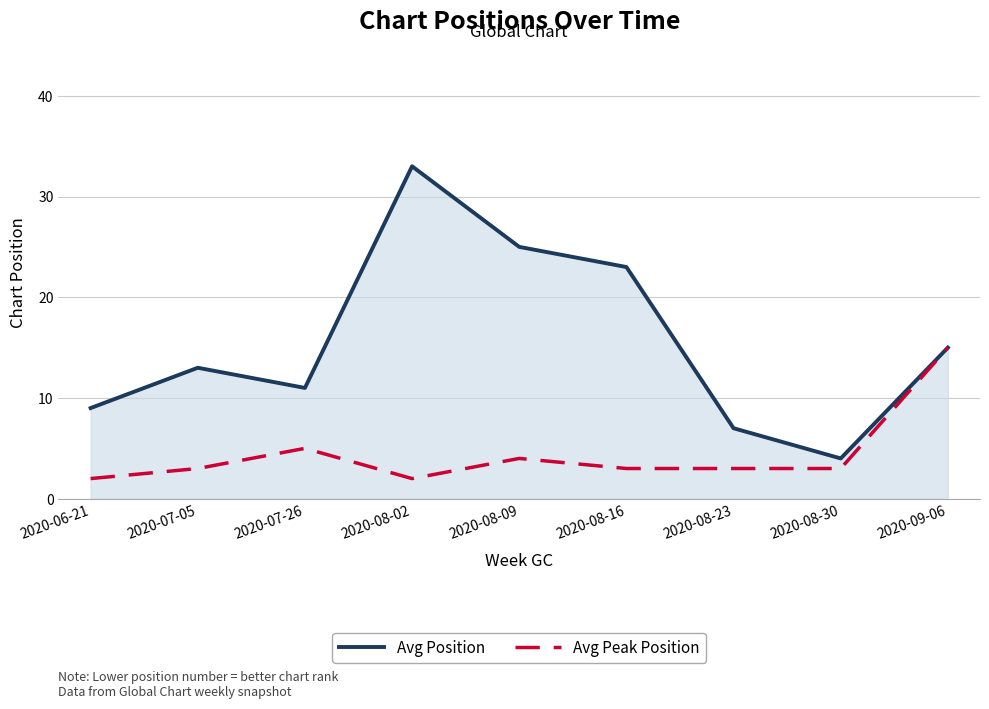

Where is the first local maximum for Avg Position?

2020-07-05